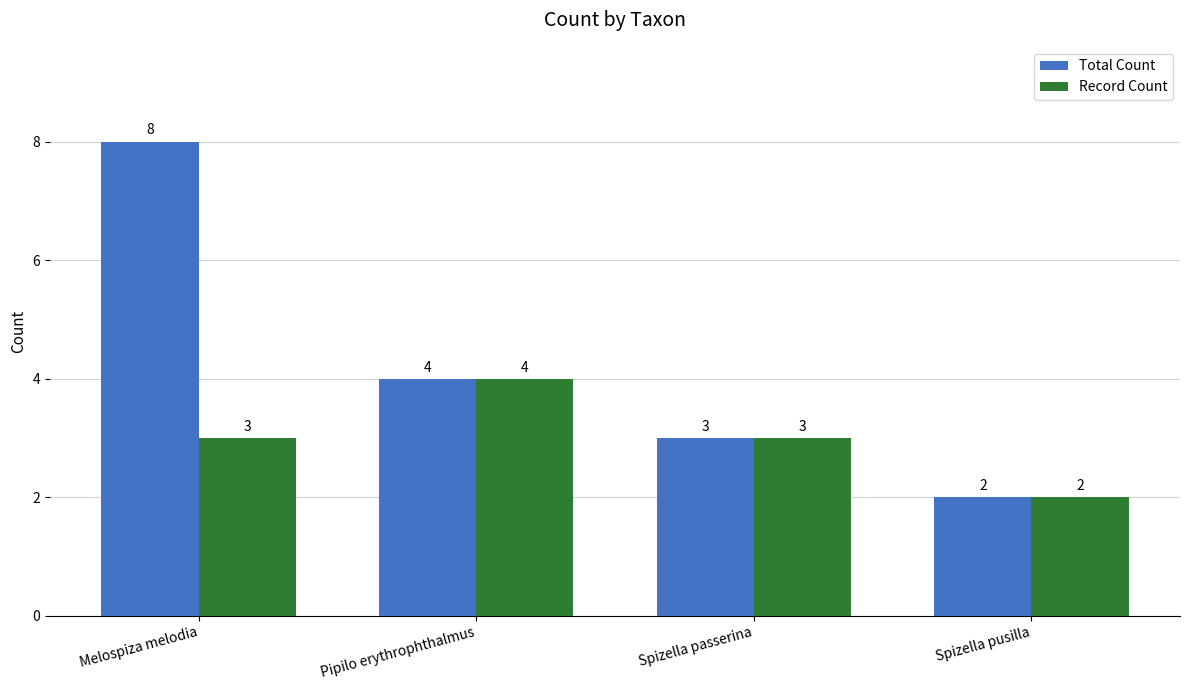

What is the value of the Total Count bar at the 4th from the left?

2